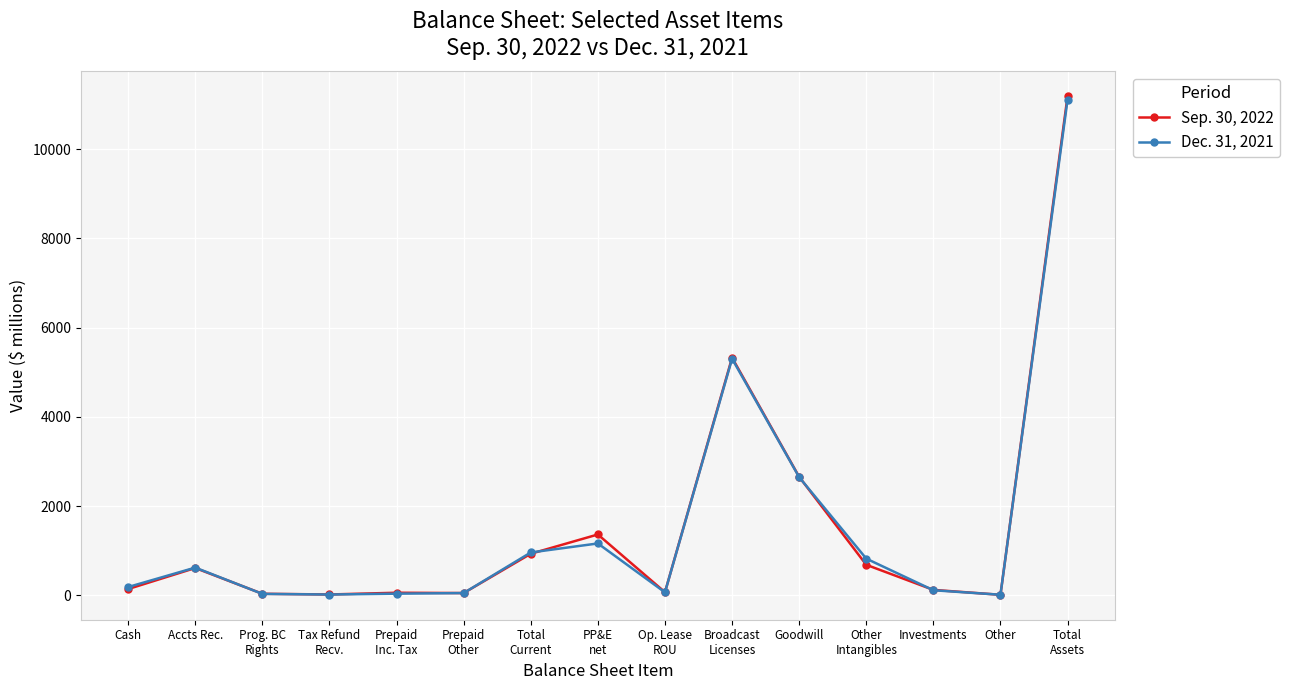

What is the highest value of the Dec. 31, 2021 series?

11108